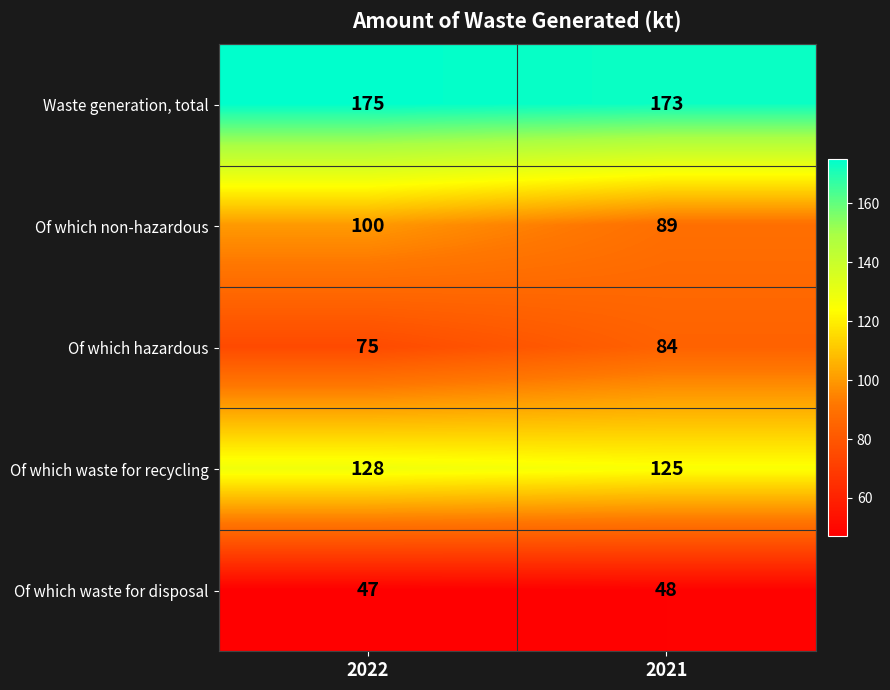

Which series has the widest spread of values?

Of which non-hazardous